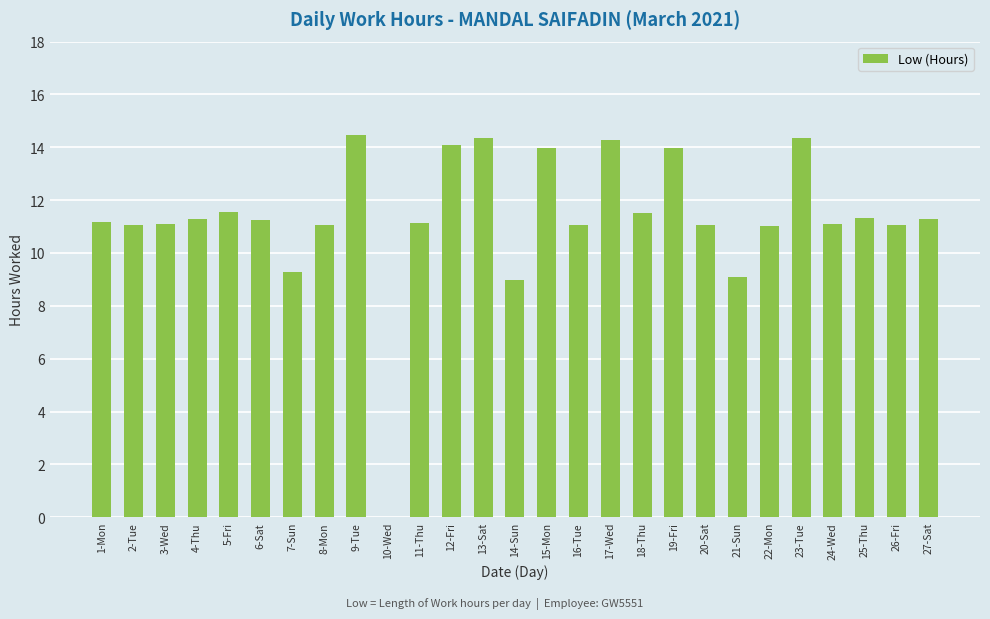

What is the sum of the values at 14-Sun and 2-Tue?

20.0